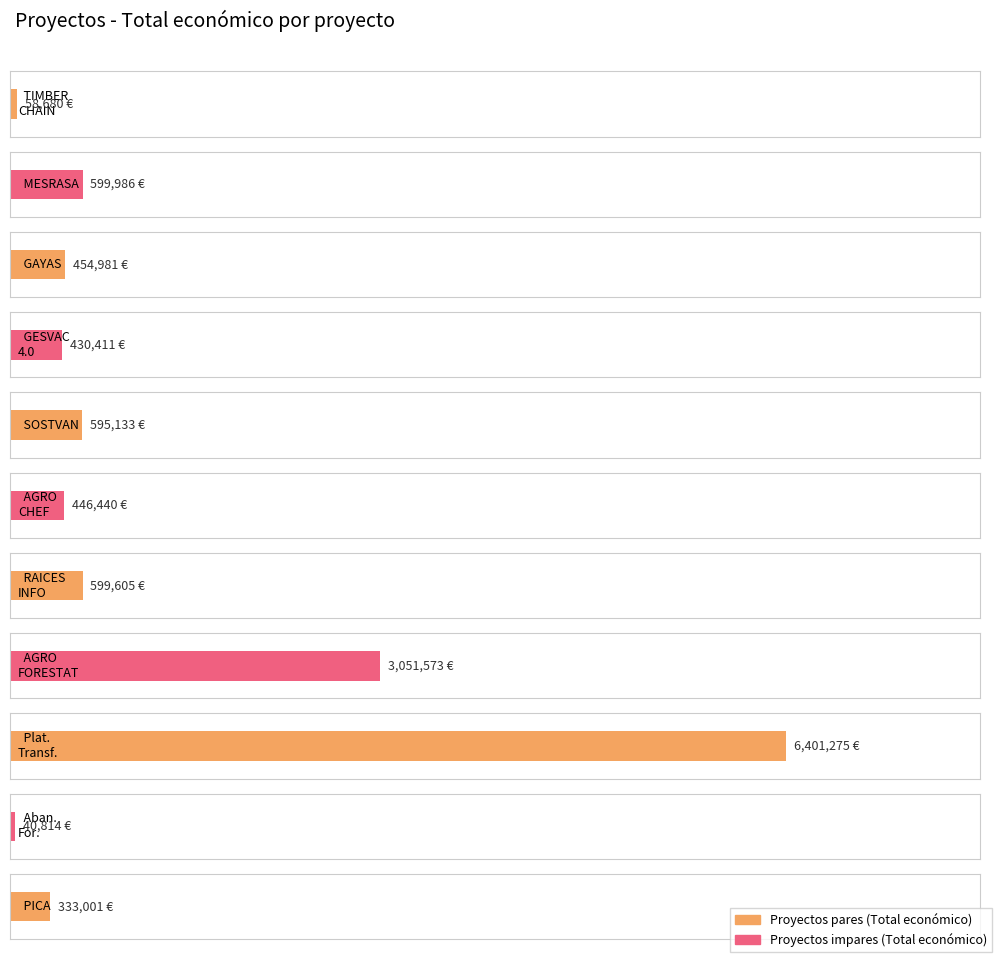

Reading left to right, transcribe all the data shown in this chart.

58680	599986	454981	430411	595133	446440	599605	3051573	6401275	40814	333001